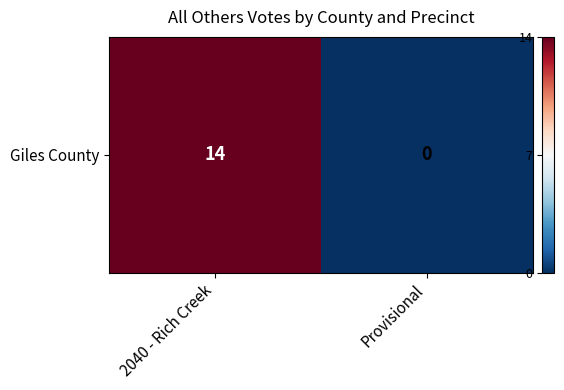

At which category does the chart reach its minimum across all series?

Provisional